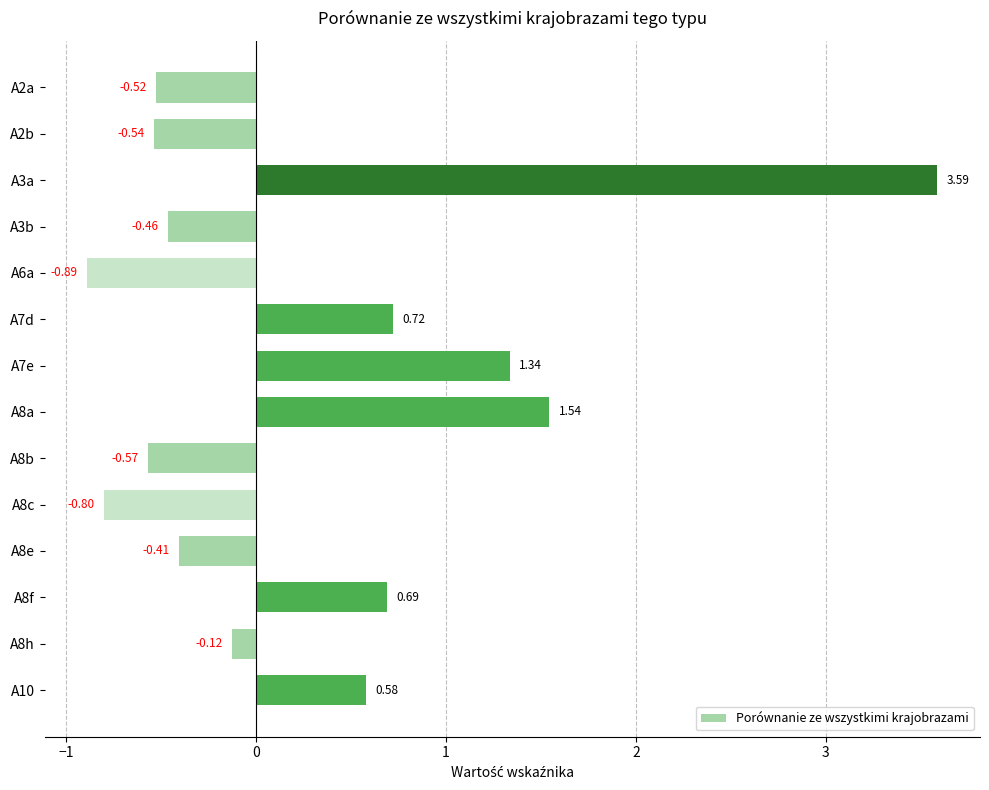

List the labels in order of value, smallest first.

A6a, A8c, A8b, A2b, A2a, A3b, A8e, A8h, A10, A8f, A7d, A7e, A8a, A3a